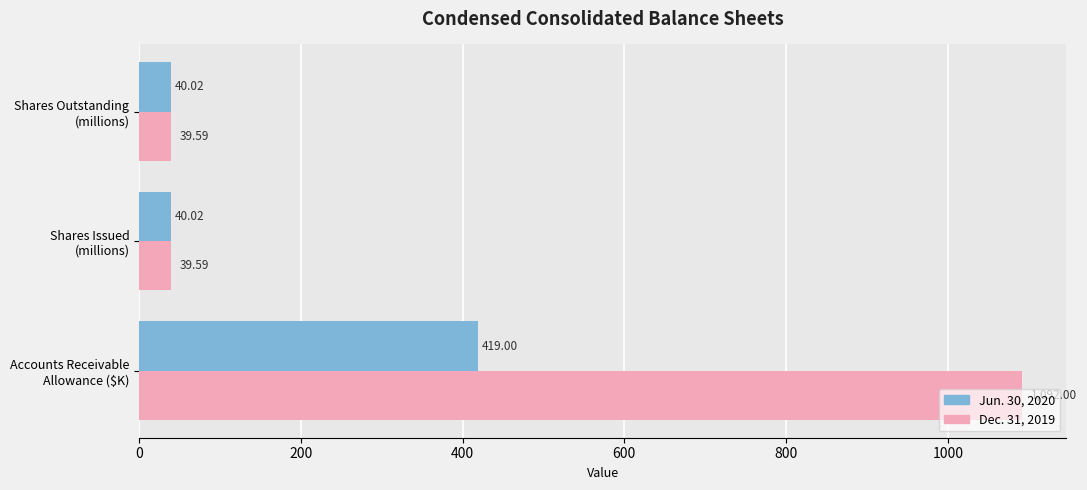

Which series has the largest total across all categories?

Dec. 31, 2019